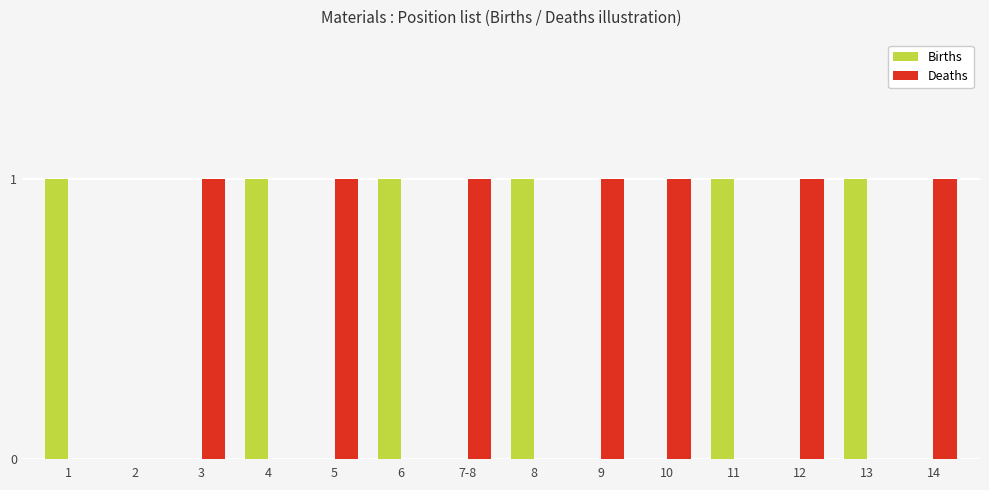

Which series has the largest total across all categories?

Deaths